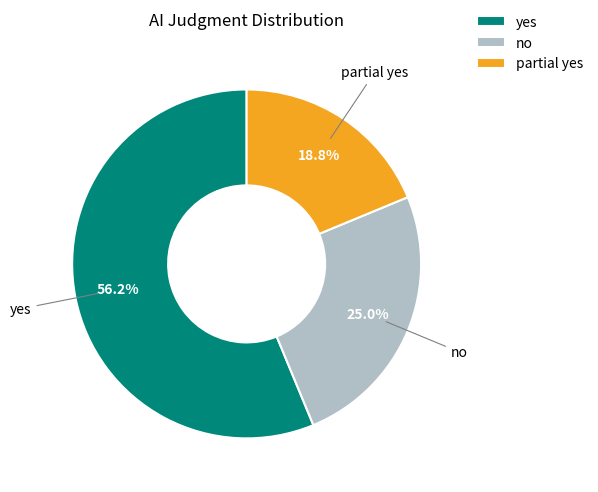

Count the number of slices in the pie.

3